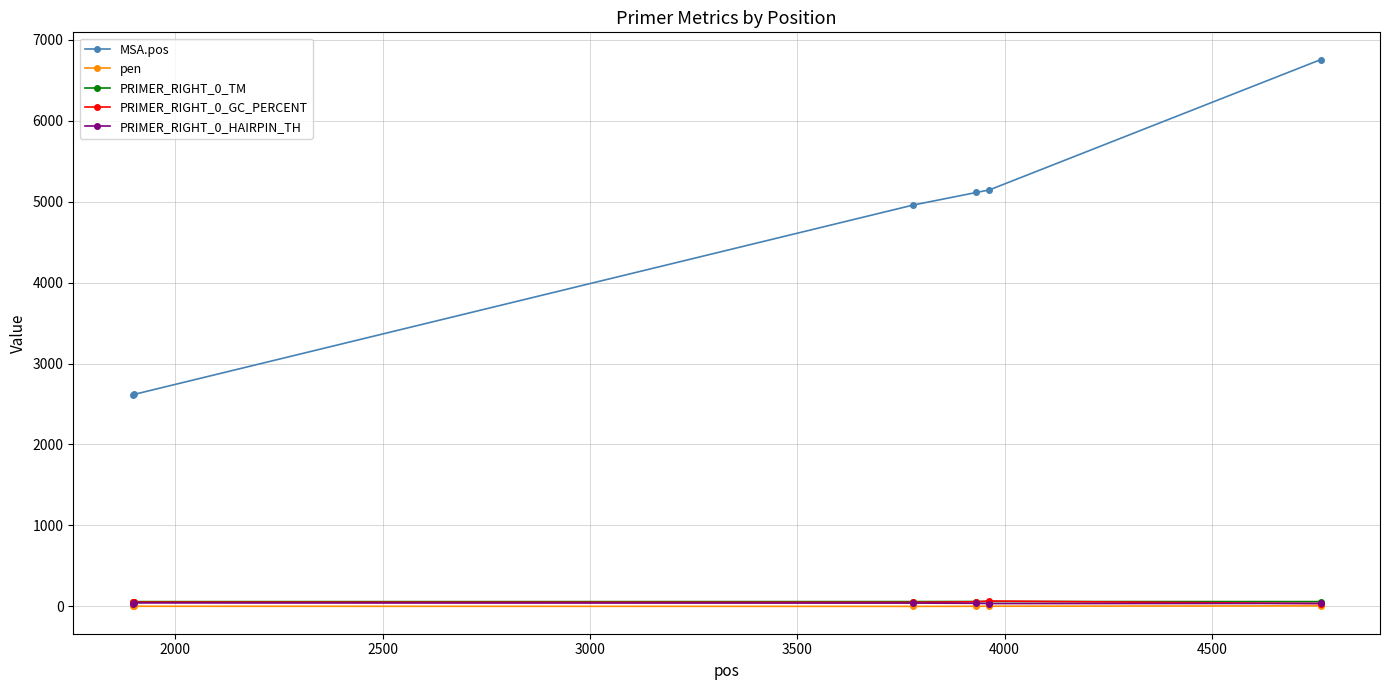

Which series has the largest range (max minus min)?

MSA.pos